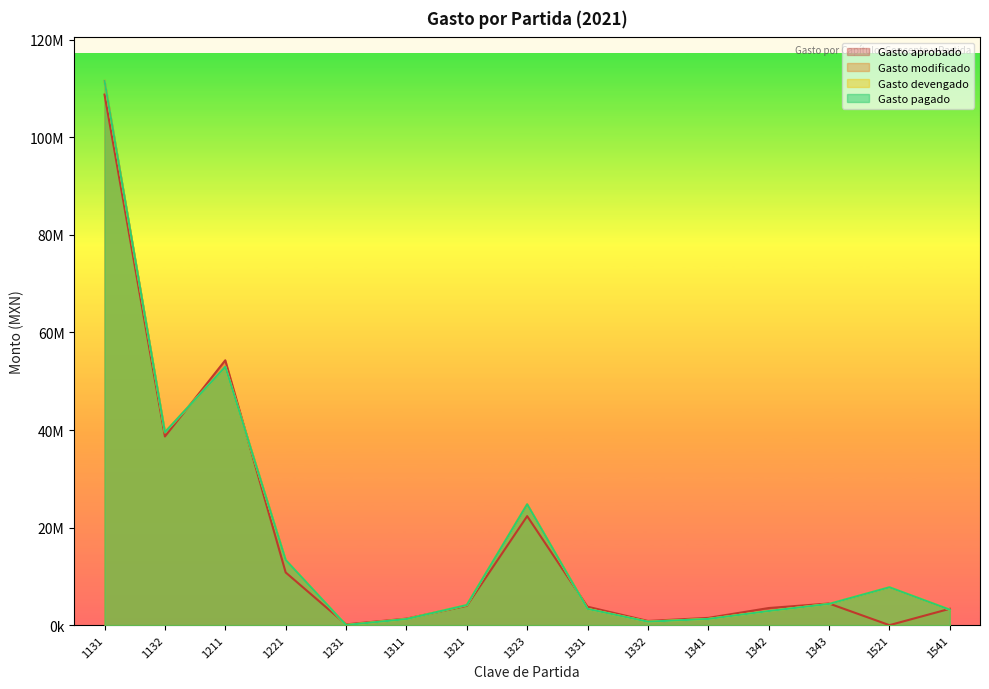

How many interior local valleys does the Gasto aprobado series have?

4